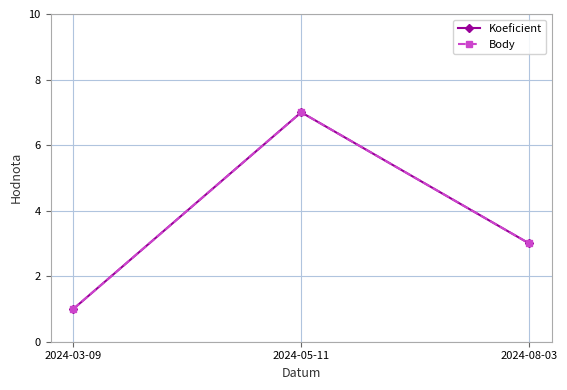

Is this an area chart (filled region under the line)?

No